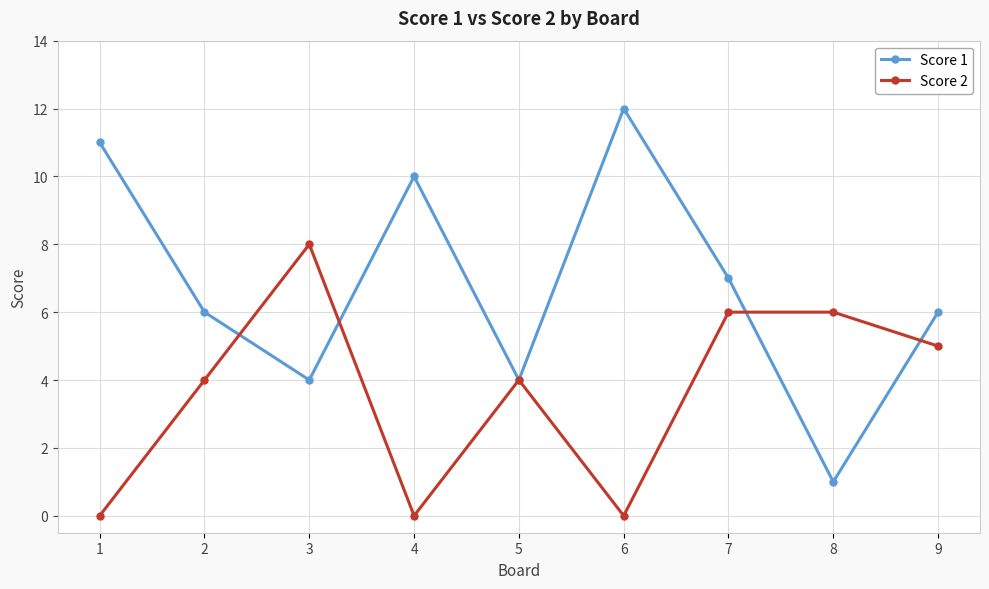

The Score 2 series shows 0 at 4. True or false?

True